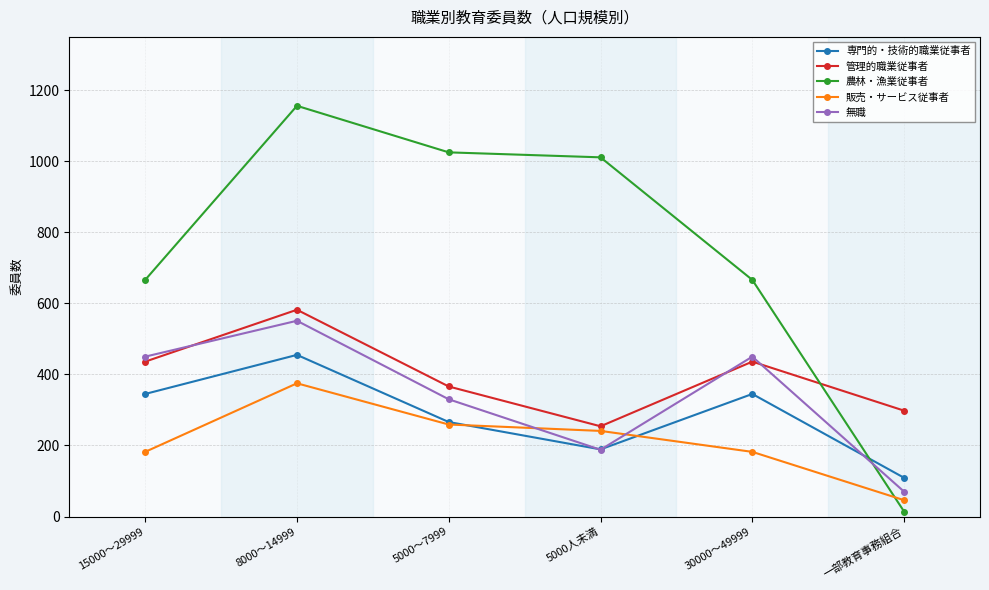

True or false: 農林・漁業従事者 and 無職 intersect in this chart.

True